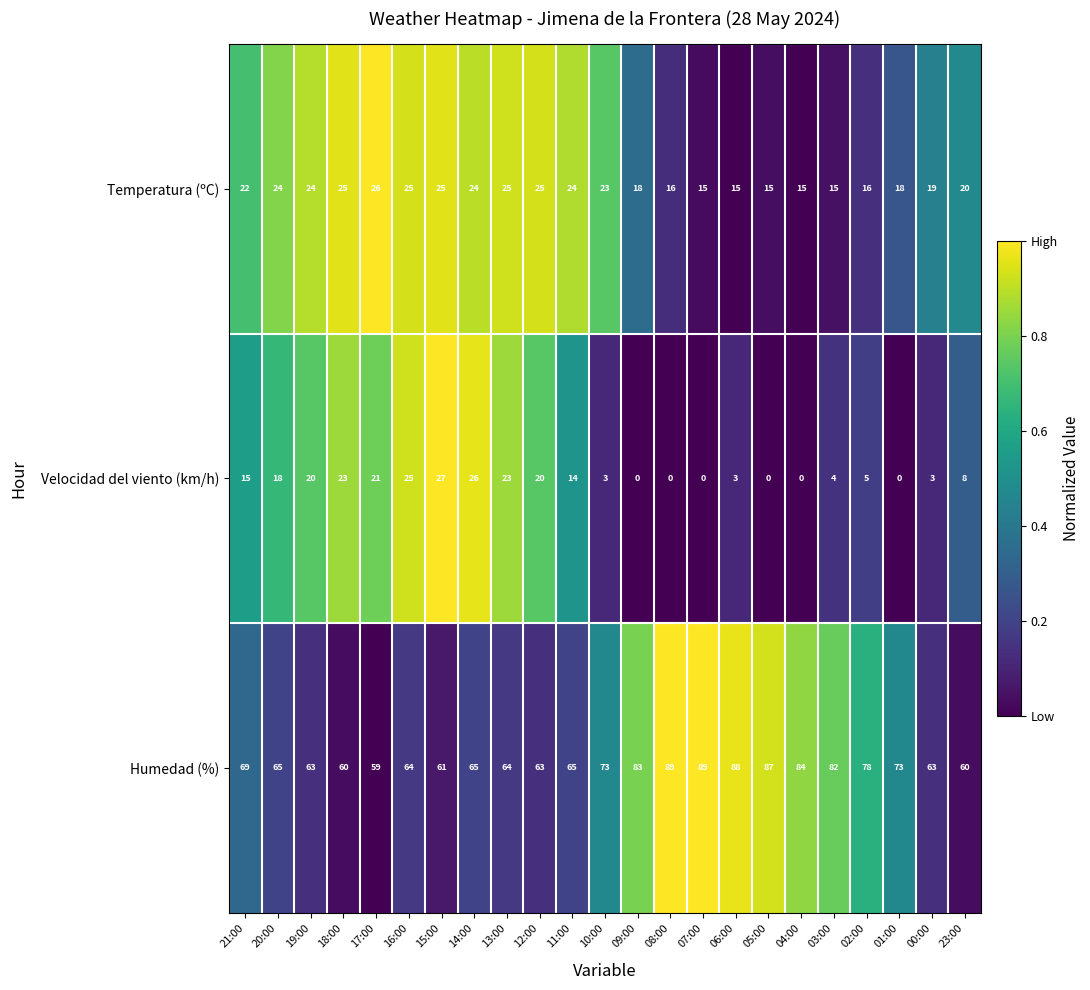

Rank the series by their maximum value, from lowest to highest.

Temperatura (ºC), Velocidad del viento (km/h), Humedad (%)